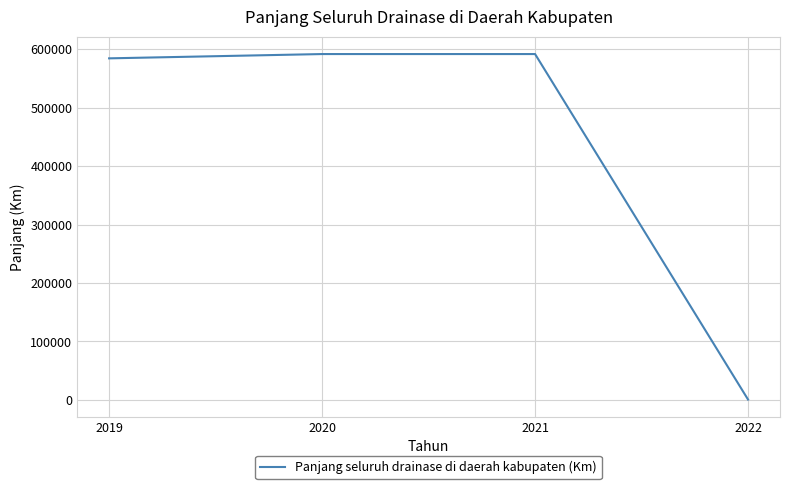

Reading left to right, list all the values displayed in this chart.

584280.0	591623.0	591623.0	592.7